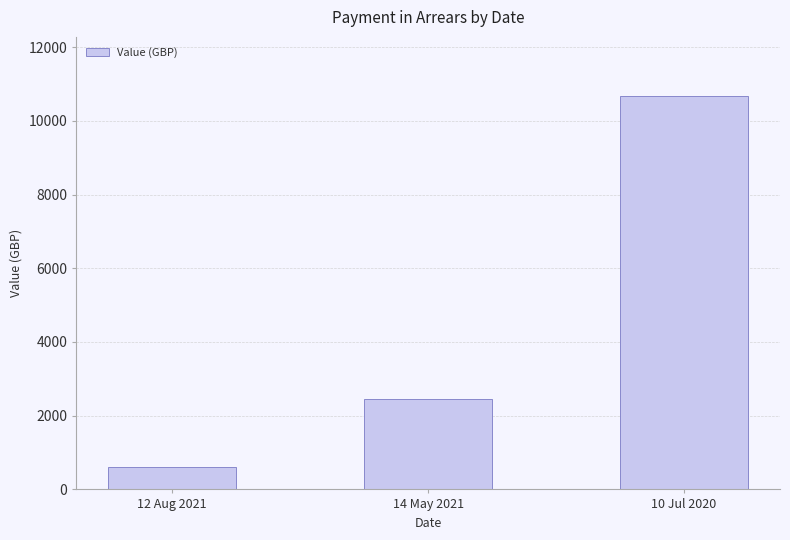

What is the label of the 1st bar from the left?

12 Aug 2021